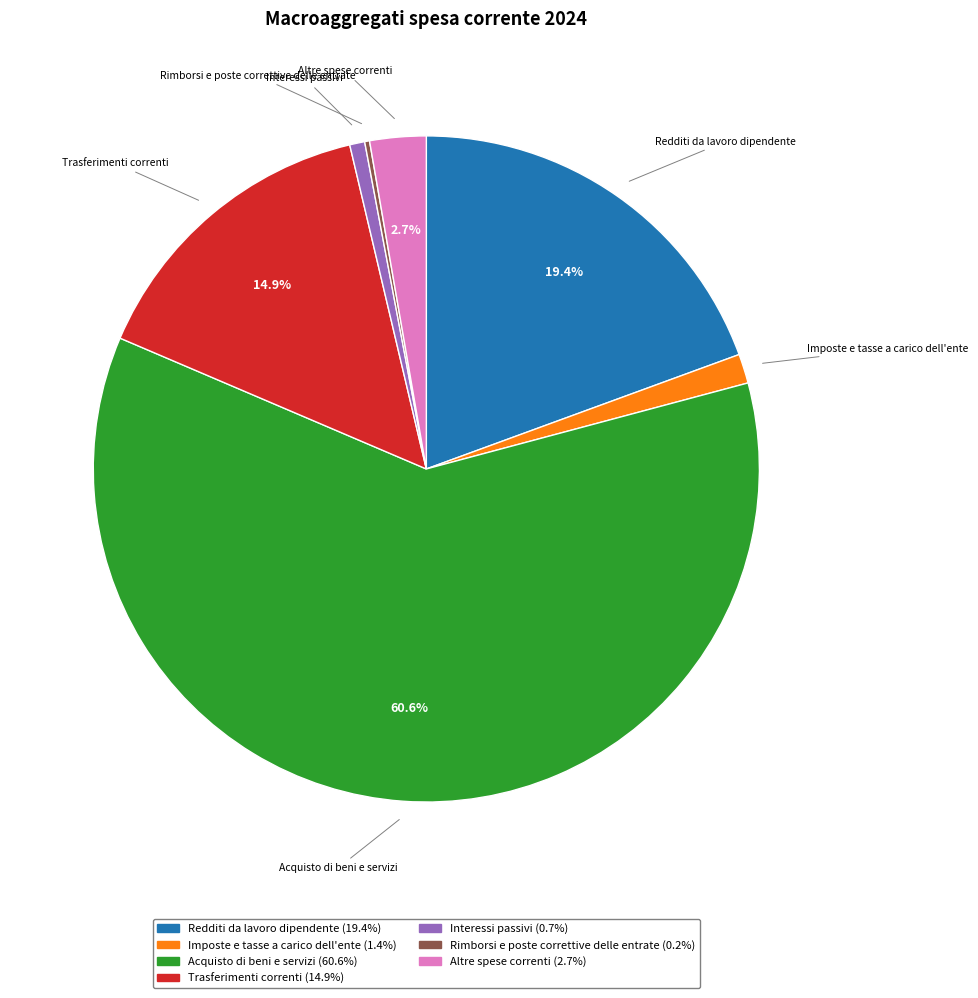

Is the sum of Redditi da lavoro dipendente and Interessi passivi greater than half?

No